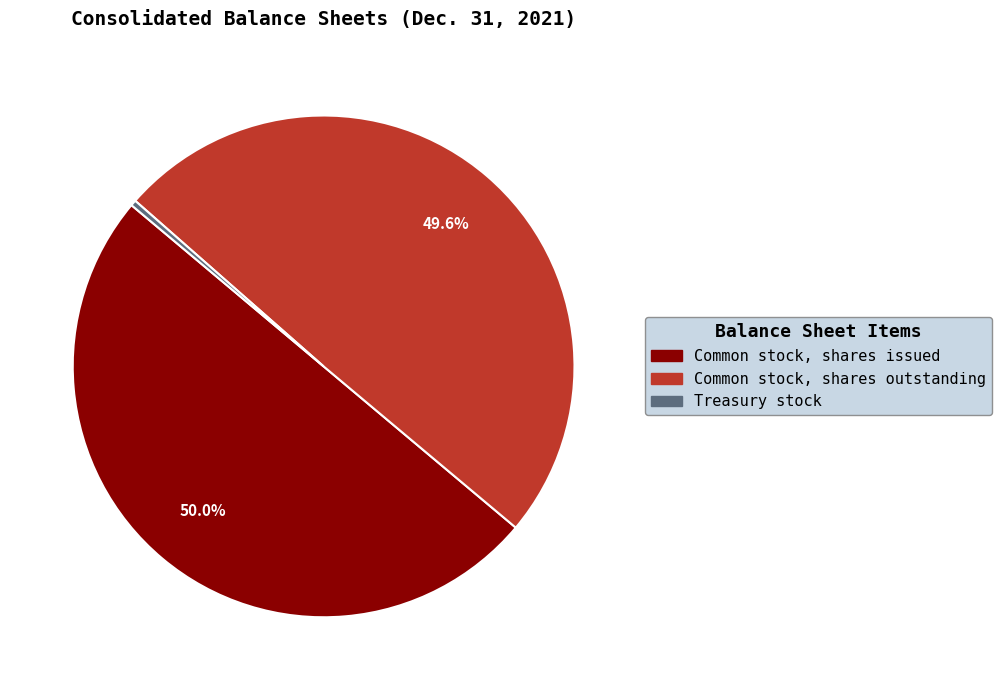

To the nearest percent, what portion does Common stock, shares outstanding represent?

50%